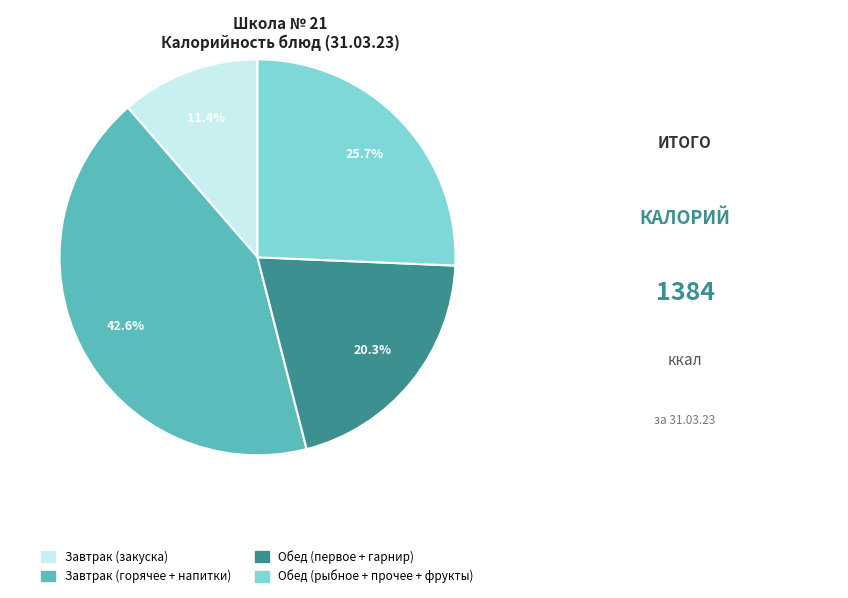

Is there any slice that represents more than half of the pie?

No